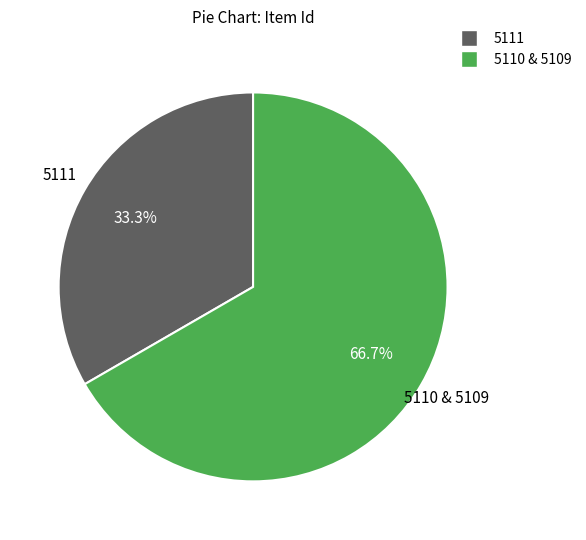

Does any single category account for the majority?

Yes